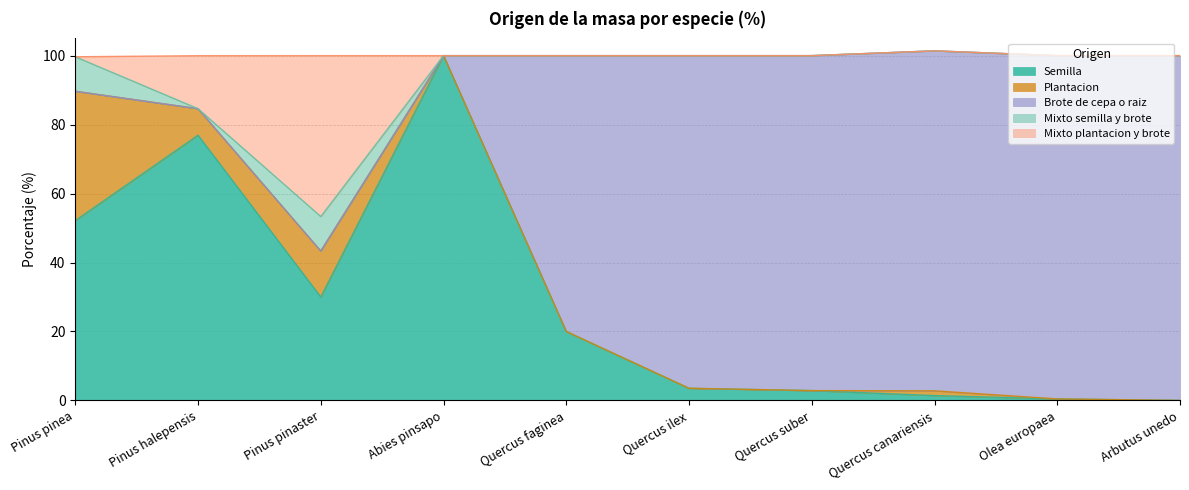

Where does the Semilla series first go above 20?

Pinus pinea